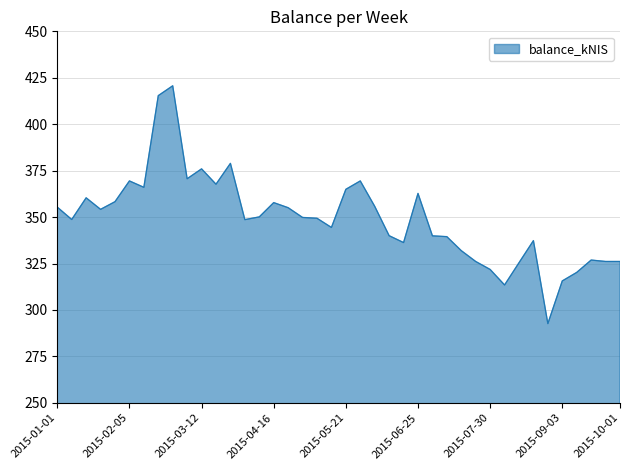

What is the maximum value shown in the chart?

420.7